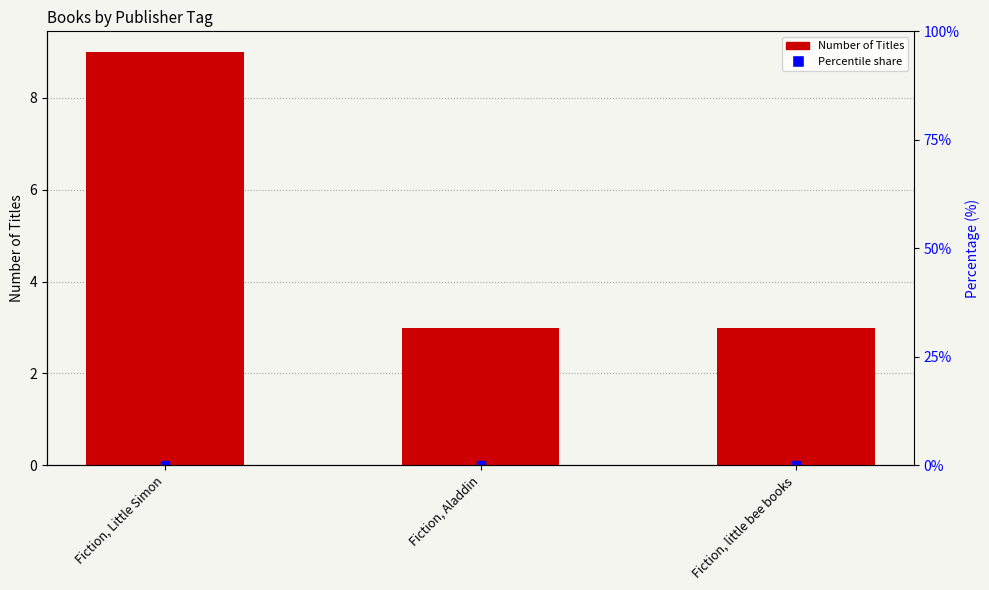

Approximately how many times larger is the value at Fiction, Aladdin compared to Fiction, Little Simon?

0.3